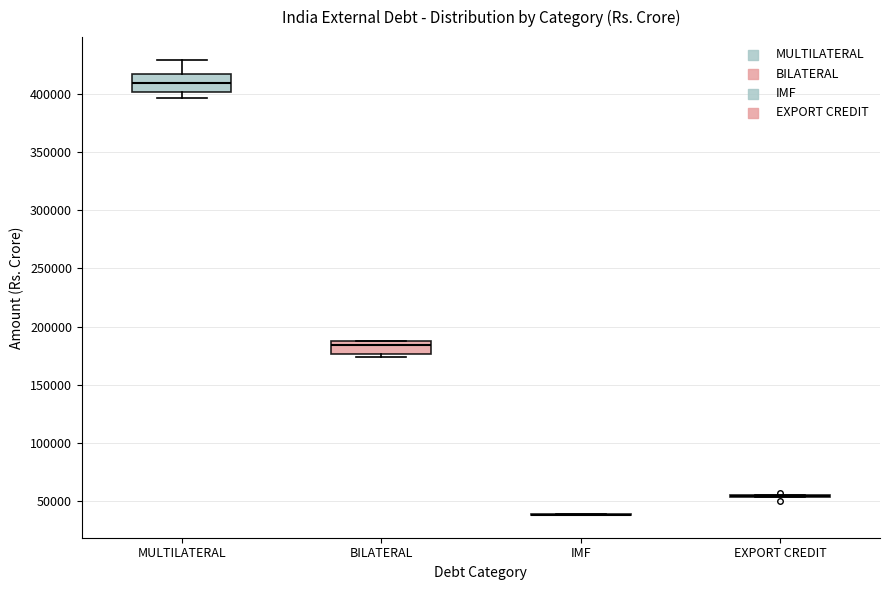

Reading left to right, read every box against the y-axis: the position of its median line, the range the box covers, and the ends of its whiskers. The values are not printed on the chart, so give them approximately, as read against the axis.

MULTILATERAL: median 410000, box 400000 to 415000, whiskers 395000 to 430000
BILATERAL: median 185000, box 175000 to 190000, whiskers 175000 (just below the box's lower edge) to 190000
IMF: box collapsed to a line at 40000, whiskers 40000 to 40000
EXPORT CREDIT: box collapsed to a line at 55000, whiskers 55000 to 55000